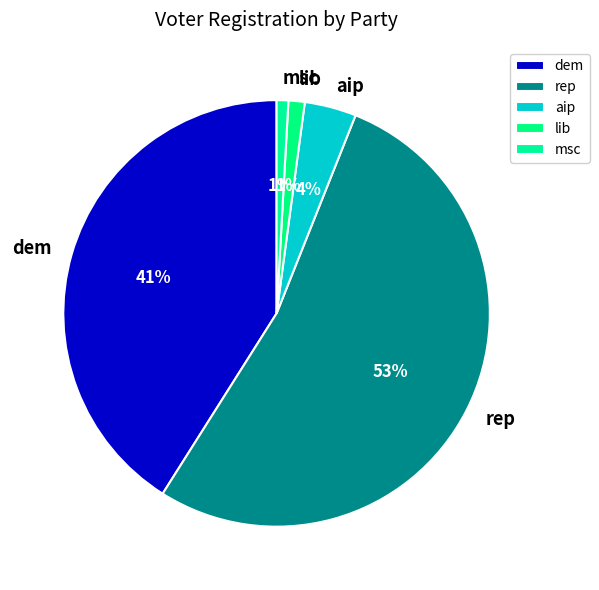

Is it true that lib is 14% of the pie?

False